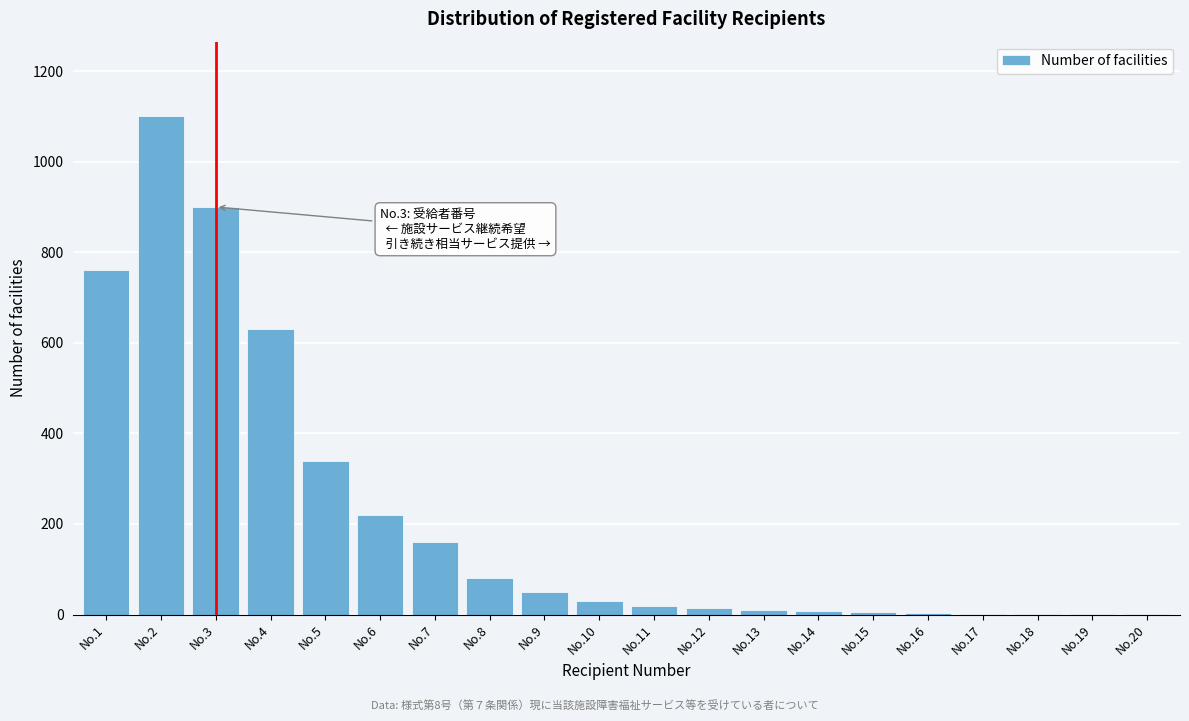

What is the sum of all values?

4336